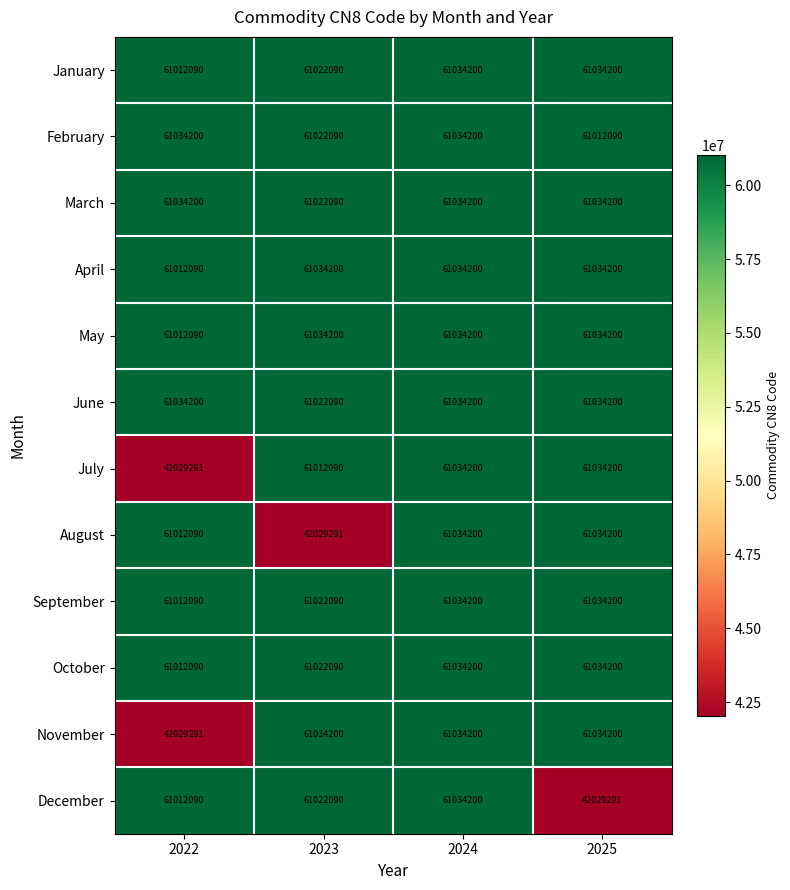

What is the sum of all December values?

225097671